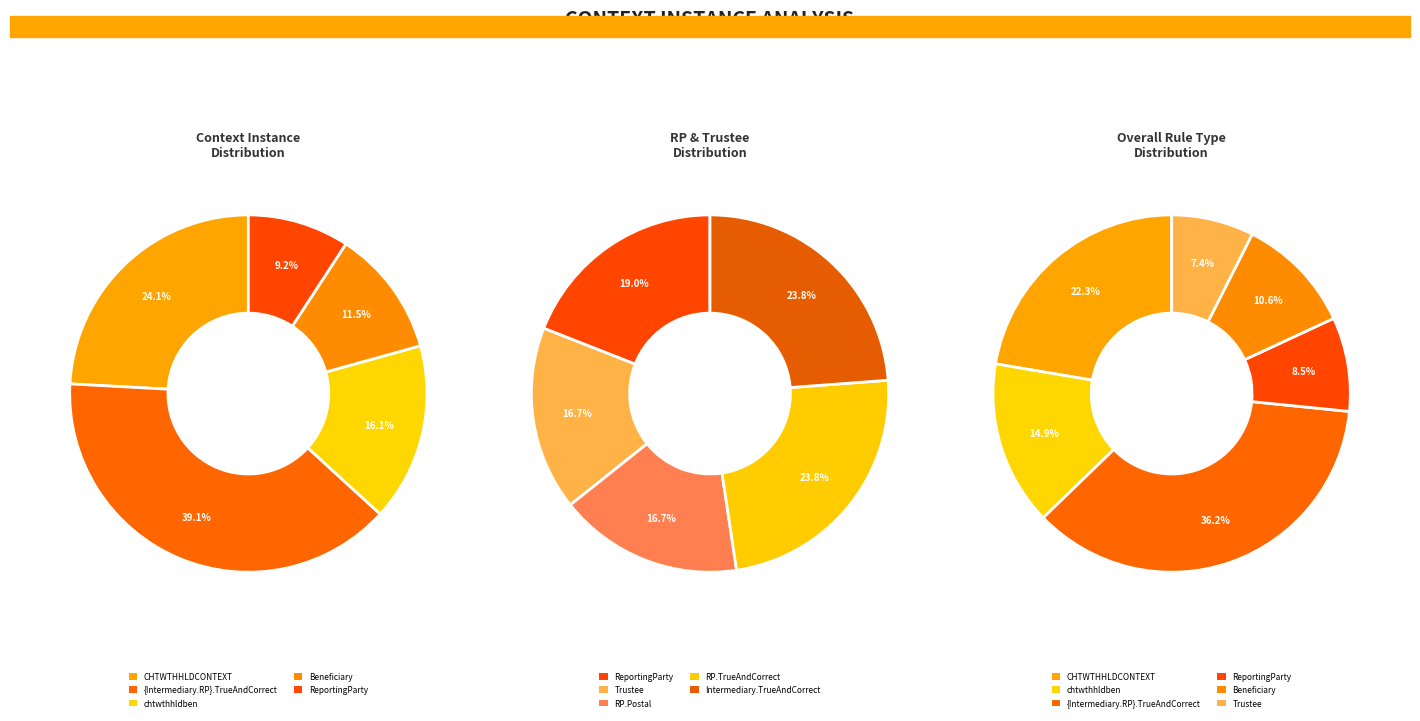

What is the change in value from chtwthhldben to Beneficiary?

-4